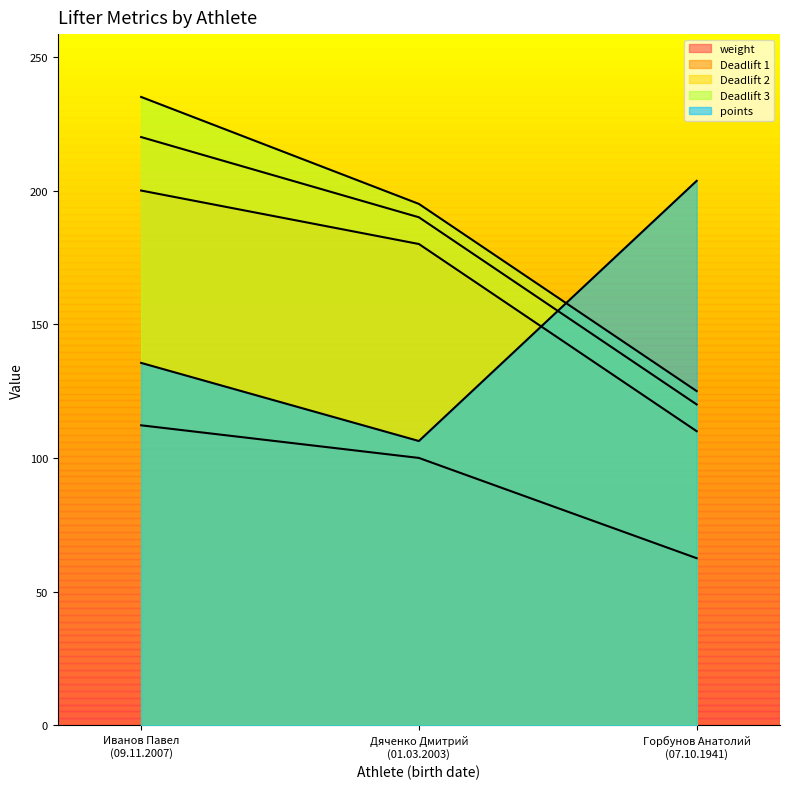

Where is points nearest to the value 154?

Иванов Павел
(09.11.2007)